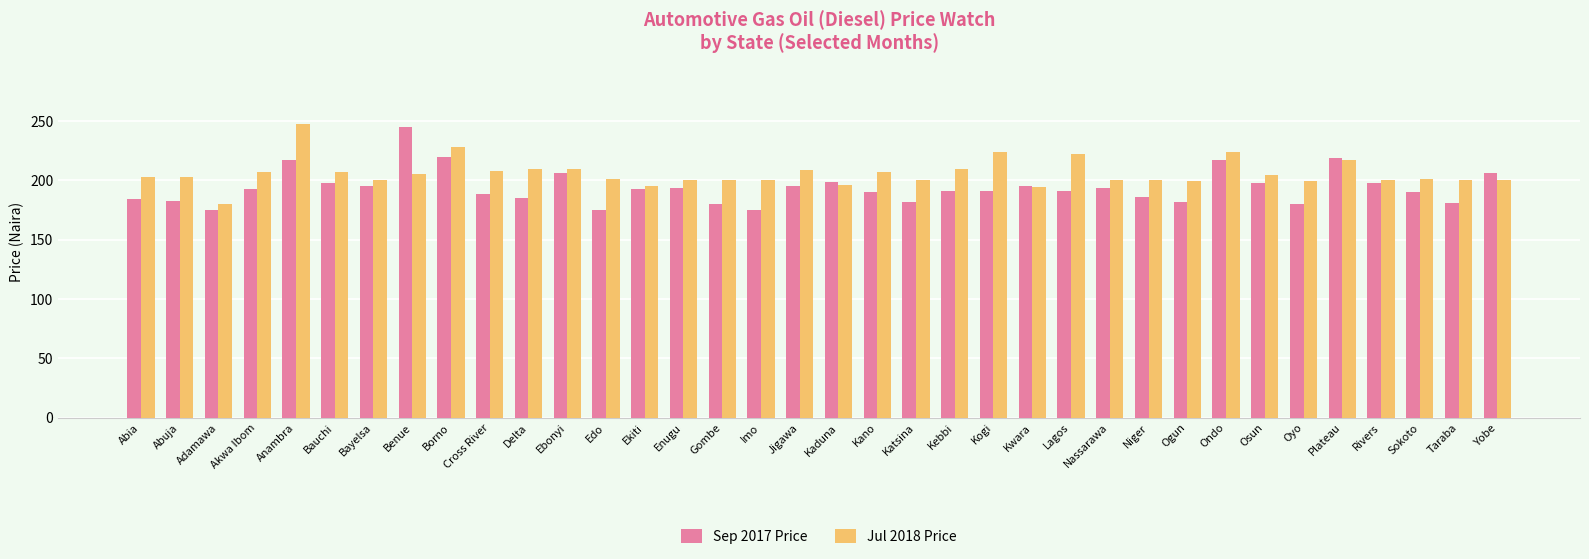

The Sep 2017 Price series shows 231.0 at Edo. True or false?

False